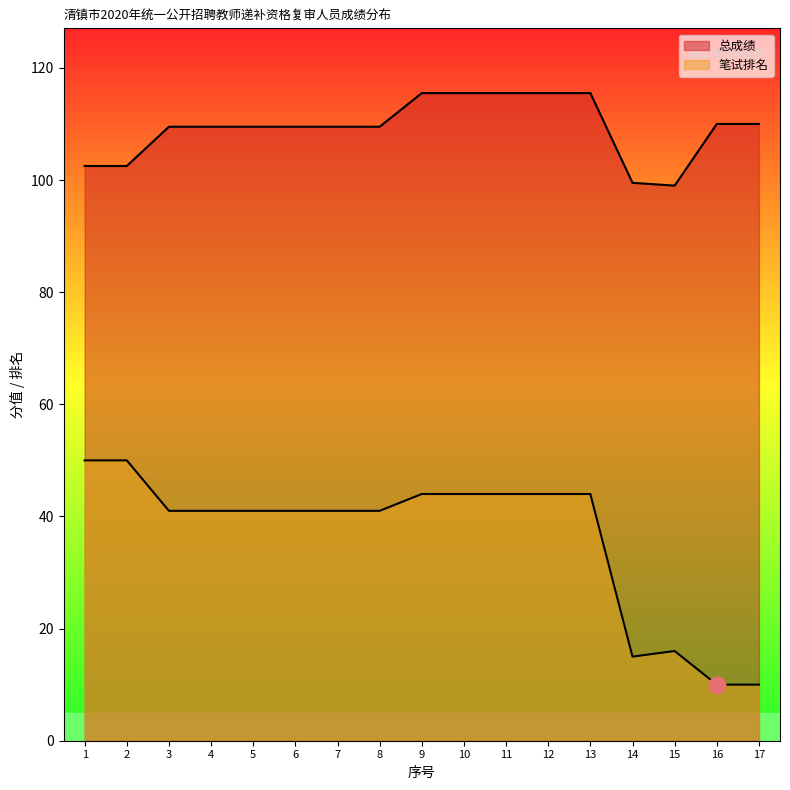

Rank the series at 17 from highest to lowest value.

总成绩, 笔试排名